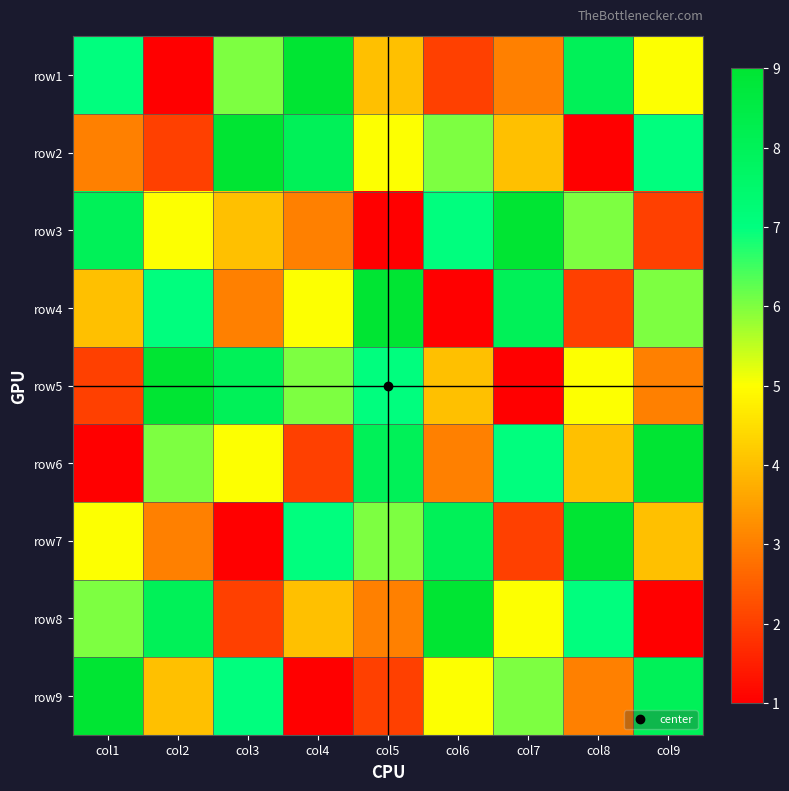

Reading right to left, extract all data points from this chart.

row1: col9=5	col8=8	col7=3	col6=2	col5=4	col4=9	col3=6	col2=1	col1=7
row2: col9=7	col8=1	col7=4	col6=6	col5=5	col4=8	col3=9	col2=2	col1=3
row3: col9=2	col8=6	col7=9	col6=7	col5=1	col4=3	col3=4	col2=5	col1=8
row4: col9=6	col8=2	col7=8	col6=1	col5=9	col4=5	col3=3	col2=7	col1=4
row5: col9=3	col8=5	col7=1	col6=4	col5=7	col4=6	col3=8	col2=9	col1=2
row6: col9=9	col8=4	col7=7	col6=3	col5=8	col4=2	col3=5	col2=6	col1=1
row7: col9=4	col8=9	col7=2	col6=8	col5=6	col4=7	col3=1	col2=3	col1=5
row8: col9=1	col8=7	col7=5	col6=9	col5=3	col4=4	col3=2	col2=8	col1=6
row9: col9=8	col8=3	col7=6	col6=5	col5=2	col4=1	col3=7	col2=4	col1=9